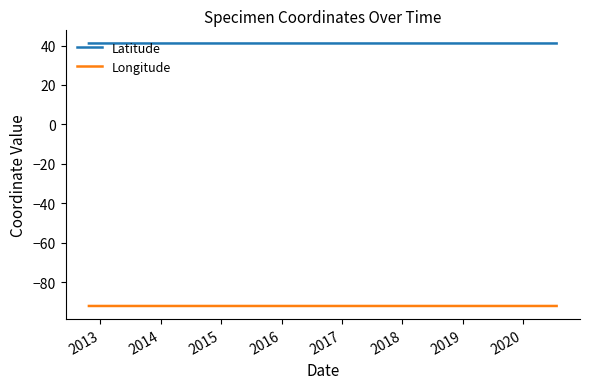

Where is Latitude nearest to the value 41?

2014